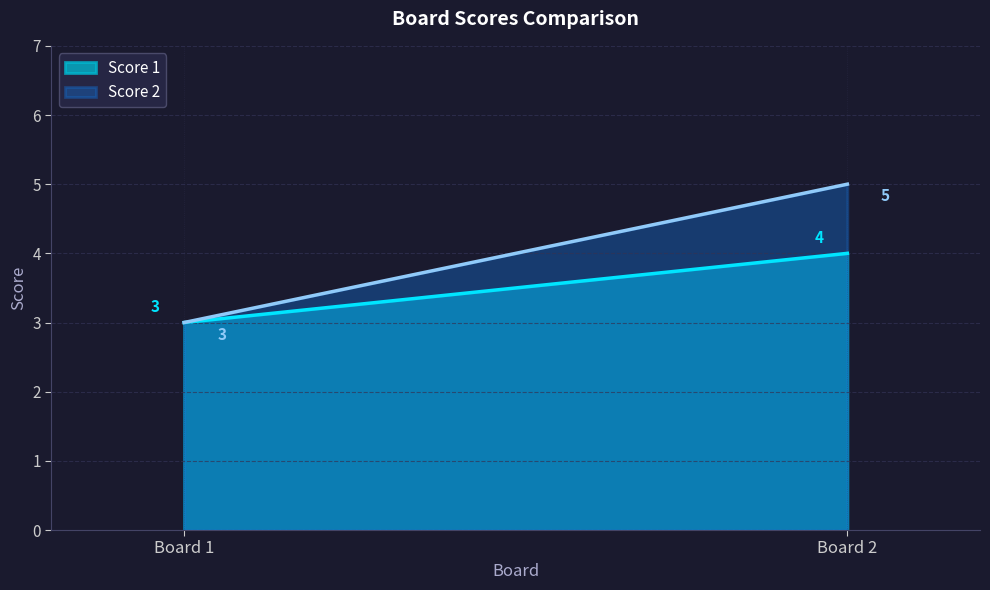

Does the chart have visible grid lines?

Yes